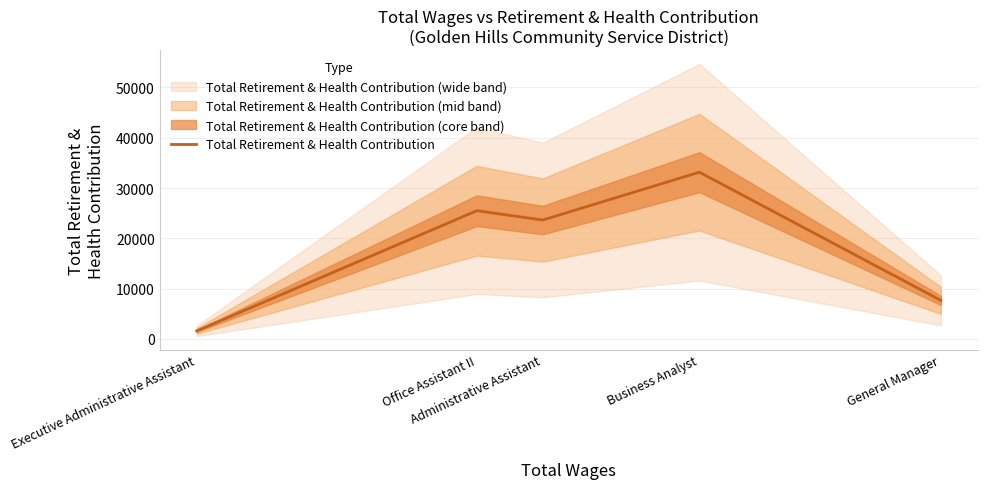

The chart shows a value of 33157 at Business Analyst. True or false?

True